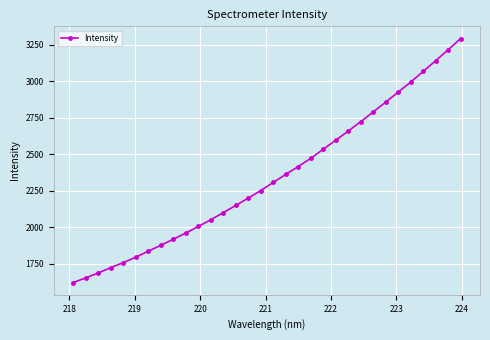

Reading left to right, transcribe all the data shown in this chart.

1622.4	1654.5	1687.9	1724.6	1759.0	1796.0	1837.2	1877.4	1918.8	1961.2	2006.5	2052.3	2101.1	2150.6	2200.2	2252.4	2308.0	2362.8	2416.8	2472.5	2534.9	2596.8	2659.2	2723.6	2790.5	2857.4	2926.0	2994.7	3067.6	3140.8	3215.5	3292.6